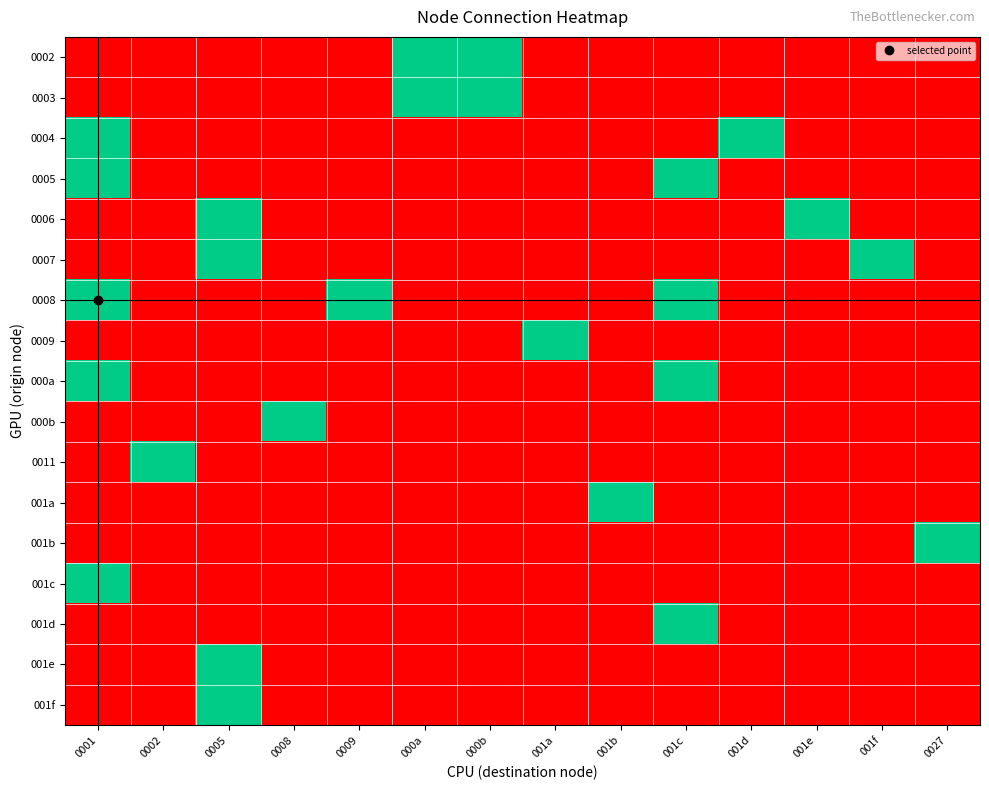

Reading right to left, extract all data points from this chart.

0002: 0027=0	001f=0	001e=0	001d=0	001c=0	001b=0	001a=0	000b=1	000a=1	0009=0	0008=0	0005=0	0002=0	0001=0
0003: 0027=0	001f=0	001e=0	001d=0	001c=0	001b=0	001a=0	000b=1	000a=1	0009=0	0008=0	0005=0	0002=0	0001=0
0004: 0027=0	001f=0	001e=0	001d=1	001c=0	001b=0	001a=0	000b=0	000a=0	0009=0	0008=0	0005=0	0002=0	0001=1
0005: 0027=0	001f=0	001e=0	001d=0	001c=1	001b=0	001a=0	000b=0	000a=0	0009=0	0008=0	0005=0	0002=0	0001=1
0006: 0027=0	001f=0	001e=1	001d=0	001c=0	001b=0	001a=0	000b=0	000a=0	0009=0	0008=0	0005=1	0002=0	0001=0
0007: 0027=0	001f=1	001e=0	001d=0	001c=0	001b=0	001a=0	000b=0	000a=0	0009=0	0008=0	0005=1	0002=0	0001=0
0008: 0027=0	001f=0	001e=0	001d=0	001c=1	001b=0	001a=0	000b=0	000a=0	0009=1	0008=0	0005=0	0002=0	0001=1
0009: 0027=0	001f=0	001e=0	001d=0	001c=0	001b=0	001a=1	000b=0	000a=0	0009=0	0008=0	0005=0	0002=0	0001=0
000a: 0027=0	001f=0	001e=0	001d=0	001c=1	001b=0	001a=0	000b=0	000a=0	0009=0	0008=0	0005=0	0002=0	0001=1
000b: 0027=0	001f=0	001e=0	001d=0	001c=0	001b=0	001a=0	000b=0	000a=0	0009=0	0008=1	0005=0	0002=0	0001=0
0011: 0027=0	001f=0	001e=0	001d=0	001c=0	001b=0	001a=0	000b=0	000a=0	0009=0	0008=0	0005=0	0002=1	0001=0
001a: 0027=0	001f=0	001e=0	001d=0	001c=0	001b=1	001a=0	000b=0	000a=0	0009=0	0008=0	0005=0	0002=0	0001=0
001b: 0027=1	001f=0	001e=0	001d=0	001c=0	001b=0	001a=0	000b=0	000a=0	0009=0	0008=0	0005=0	0002=0	0001=0
001c: 0027=0	001f=0	001e=0	001d=0	001c=0	001b=0	001a=0	000b=0	000a=0	0009=0	0008=0	0005=0	0002=0	0001=1
001d: 0027=0	001f=0	001e=0	001d=0	001c=1	001b=0	001a=0	000b=0	000a=0	0009=0	0008=0	0005=0	0002=0	0001=0
001e: 0027=0	001f=0	001e=0	001d=0	001c=0	001b=0	001a=0	000b=0	000a=0	0009=0	0008=0	0005=1	0002=0	0001=0
001f: 0027=0	001f=0	001e=0	001d=0	001c=0	001b=0	001a=0	000b=0	000a=0	0009=0	0008=0	0005=1	0002=0	0001=0